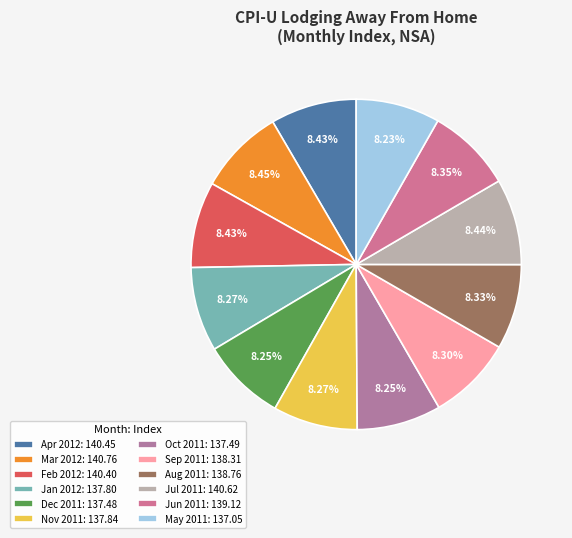

How many slices are in this pie chart?

12